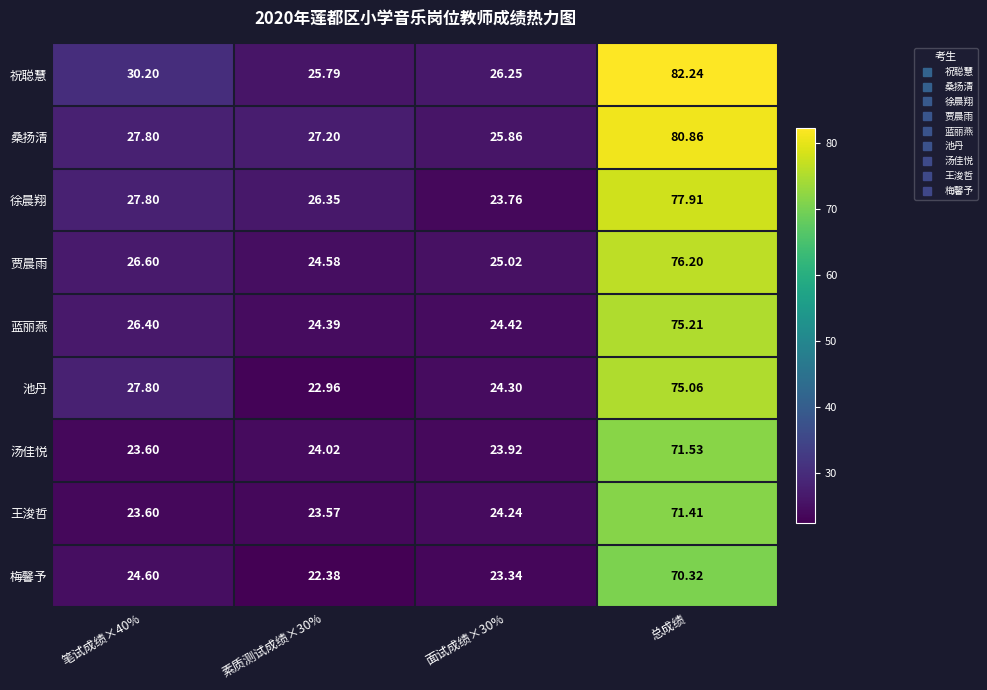

Which series has the largest total across all categories?

祝聪慧